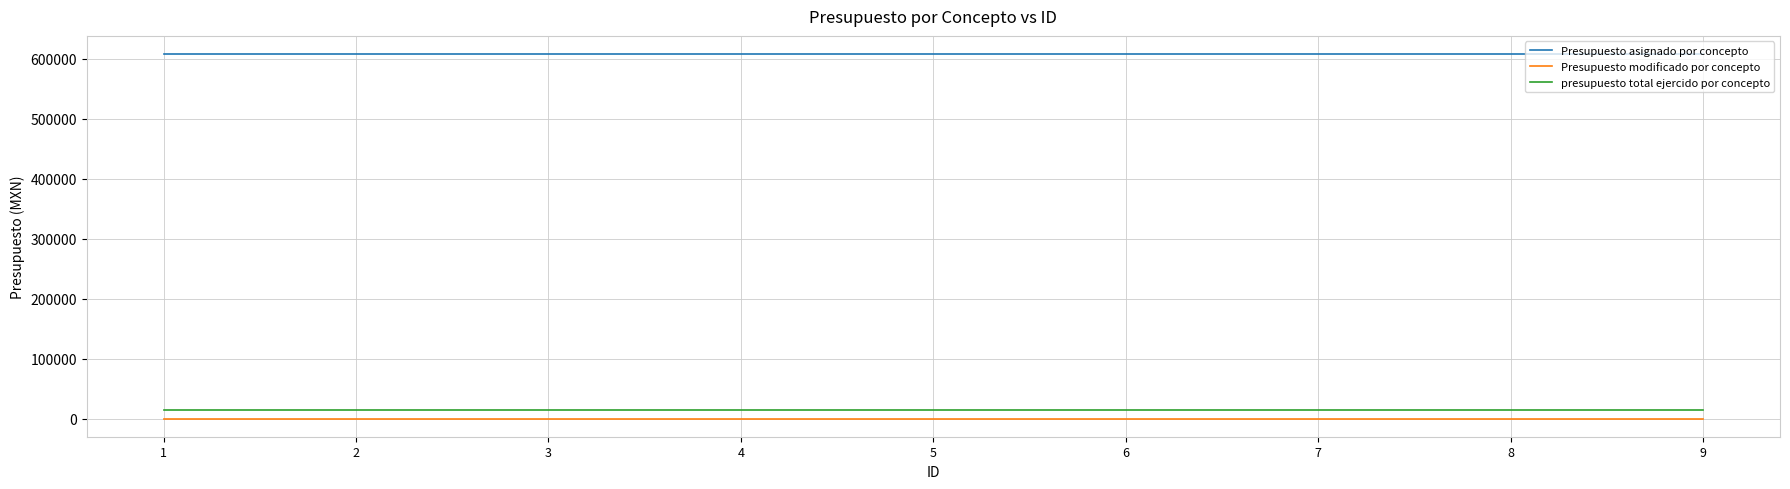

At how many categories does at least one series exceed 132912?

9